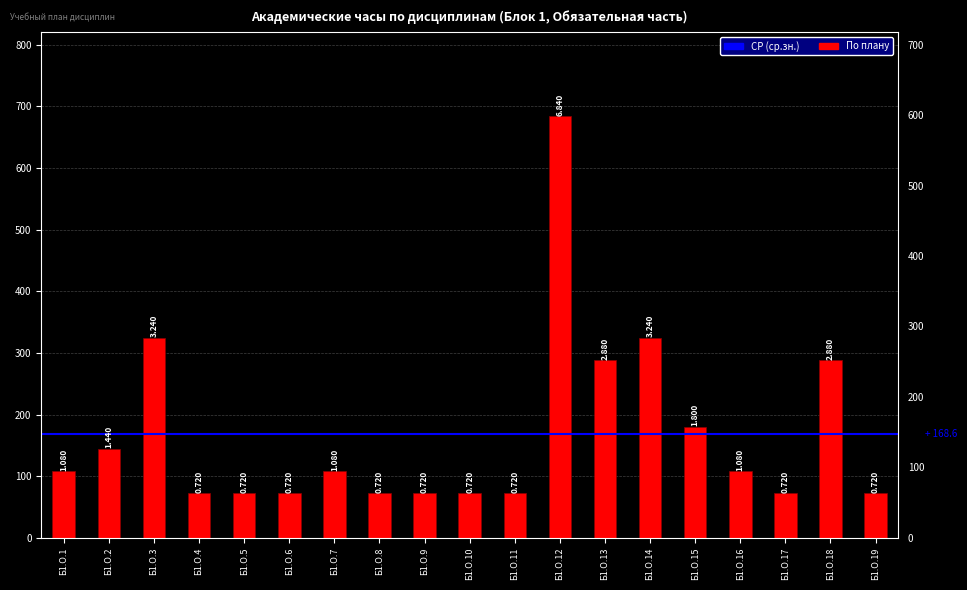

What is the ratio of the value at Б1.О.15 to the value at Б1.О.1?

1.7